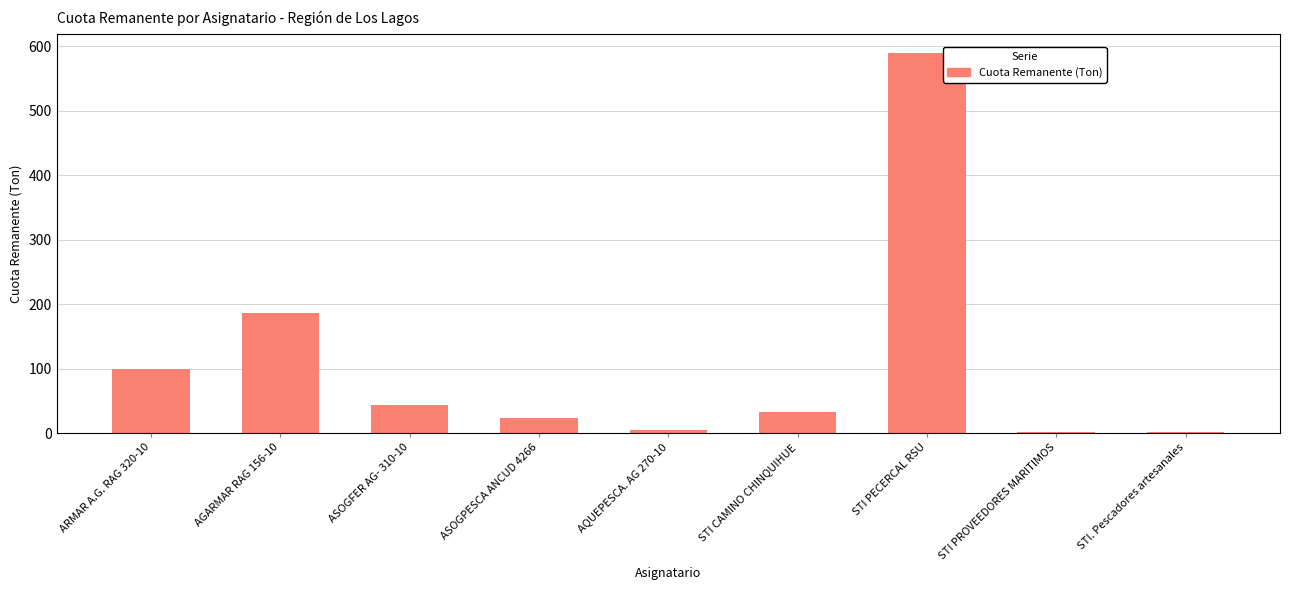

Is it true that the value at ASOGFER AG- 310-10 is 43.0?

True